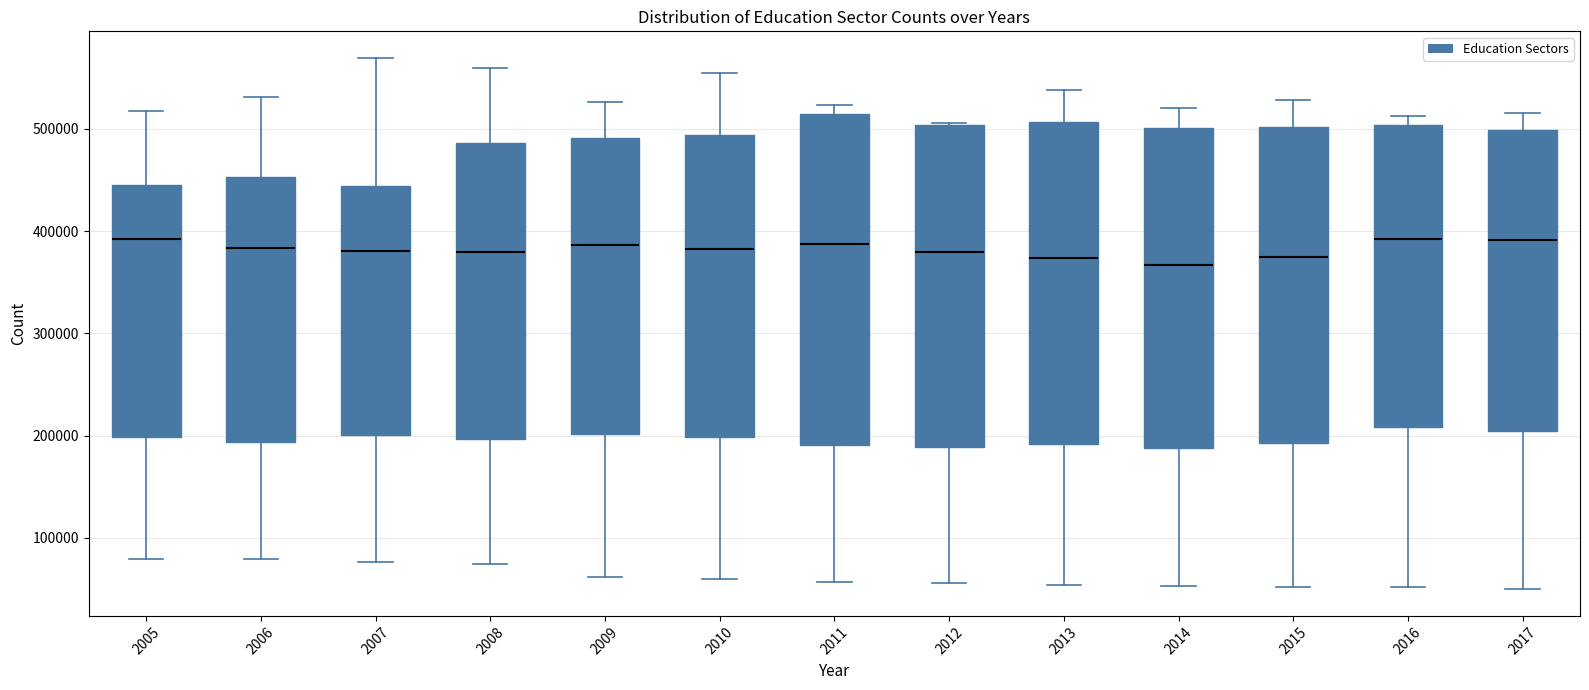

Reading left to right, transcribe this box plot: for each box, give where its median line is, the range the box spans, and where its two whiskers end, as read against the y-axis. The values are not printed on the chart, so give them approximately, as read against the axis.

2005: median 390000, box 200000 to 450000, whiskers 80000 to 520000
2006: median 380000, box 190000 to 450000, whiskers 80000 to 530000
2007: median 380000, box 200000 to 440000, whiskers 80000 to 570000
2008: median 380000, box 200000 to 490000, whiskers 70000 to 560000
2009: median 390000, box 200000 to 490000, whiskers 60000 to 530000
2010: median 380000, box 200000 to 490000, whiskers 60000 to 550000
2011: median 390000, box 190000 to 510000, whiskers 60000 to 520000
2012: median 380000, box 190000 to 500000, whiskers 60000 to 510000
2013: median 370000, box 190000 to 510000, whiskers 50000 to 540000
2014: median 370000, box 190000 to 500000, whiskers 50000 to 520000
2015: median 380000, box 190000 to 500000, whiskers 50000 to 530000
2016: median 390000, box 210000 to 500000, whiskers 50000 to 510000
2017: median 390000, box 200000 to 500000, whiskers 50000 to 520000